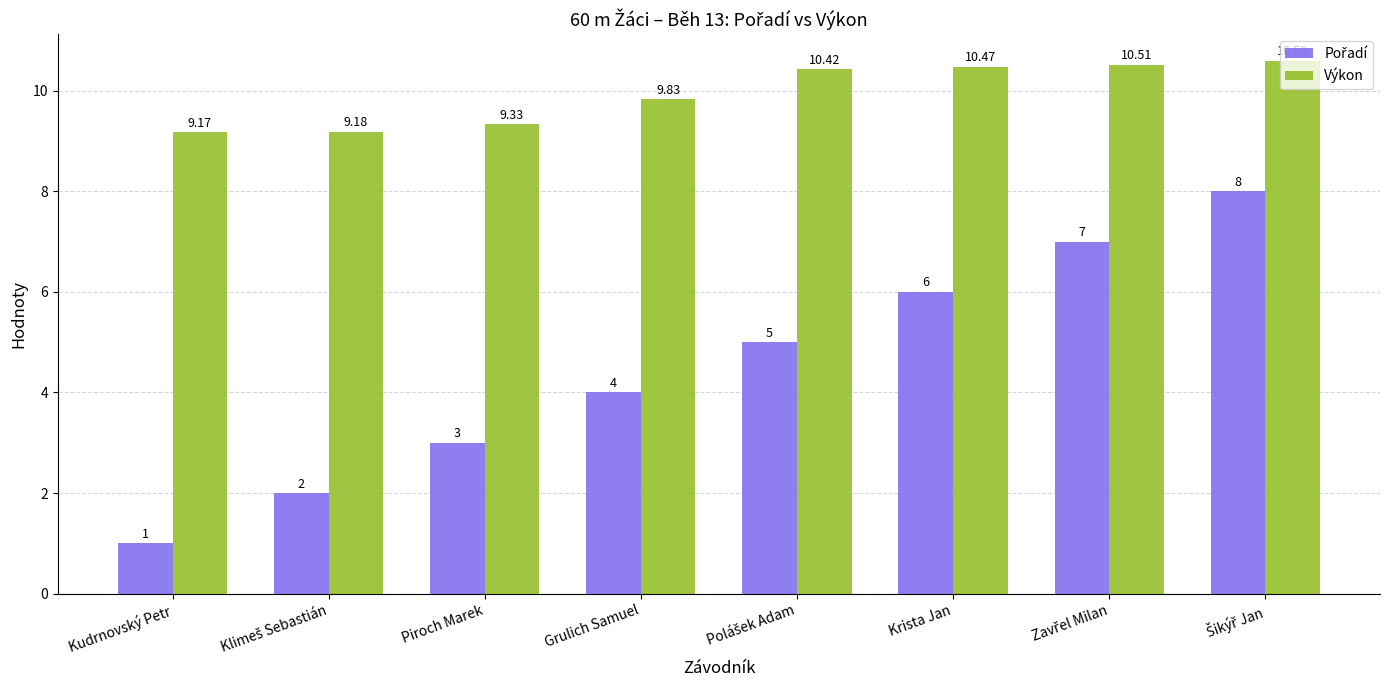

Where is Výkon nearest to the value 9?

Kudrnovský Petr